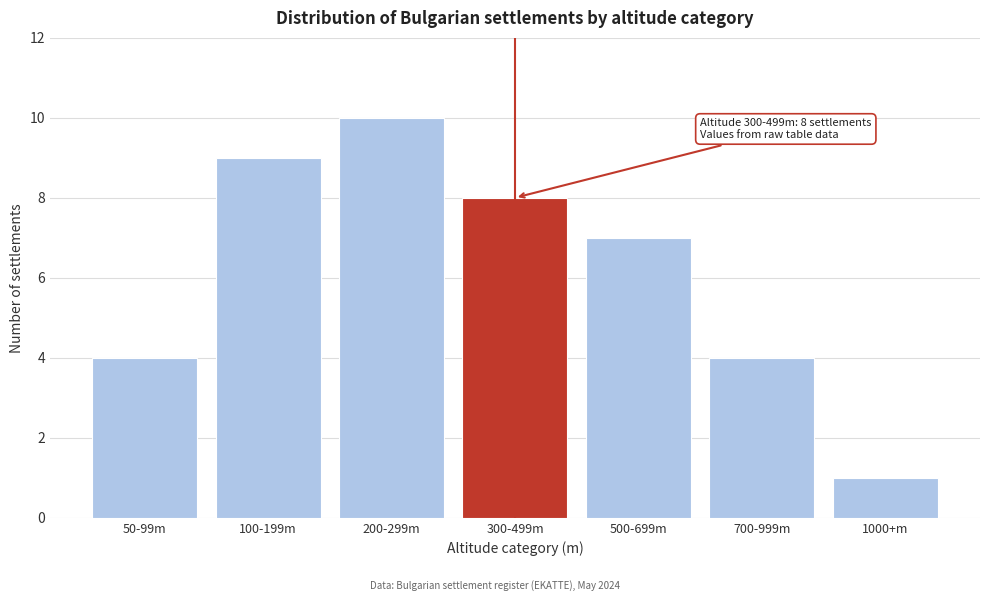

Reading right to left, what are all the values shown in this chart?

1	4	7	8	10	9	4